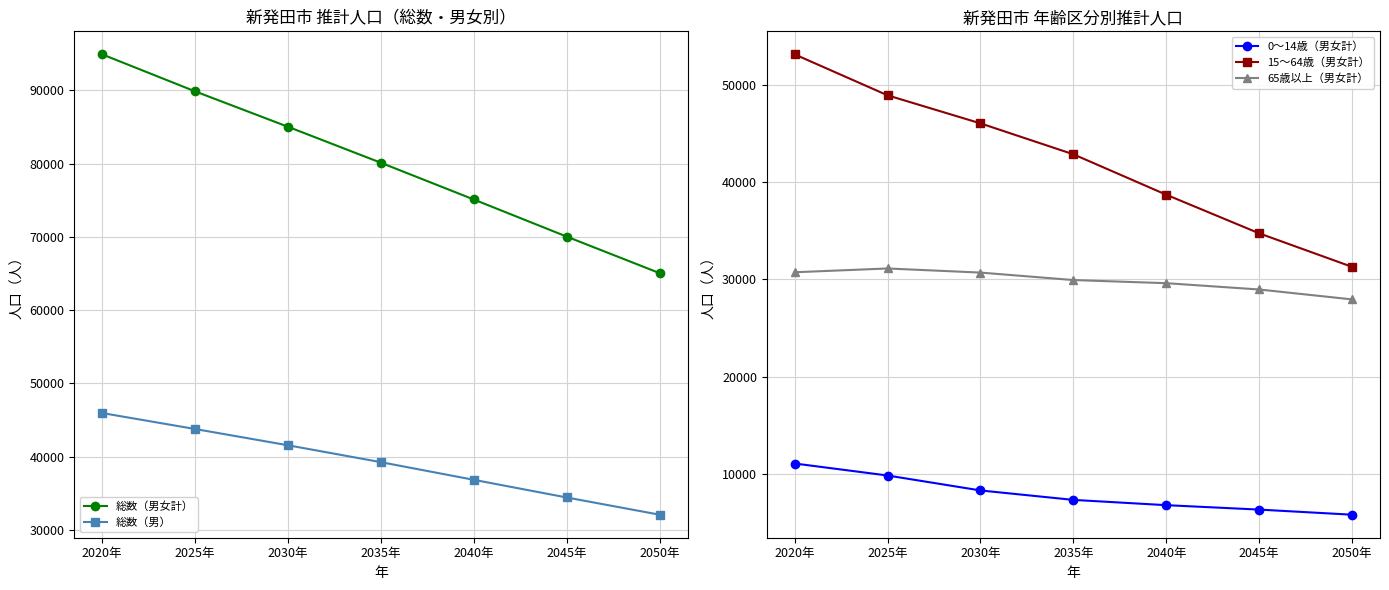

Which series has the largest range (max minus min)?

総数（男女計）